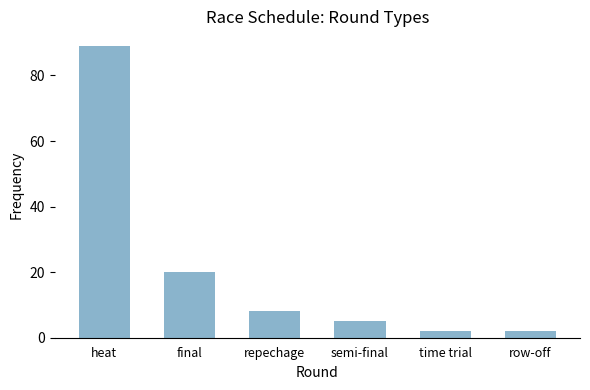

What is the maximum value shown in the chart?

89